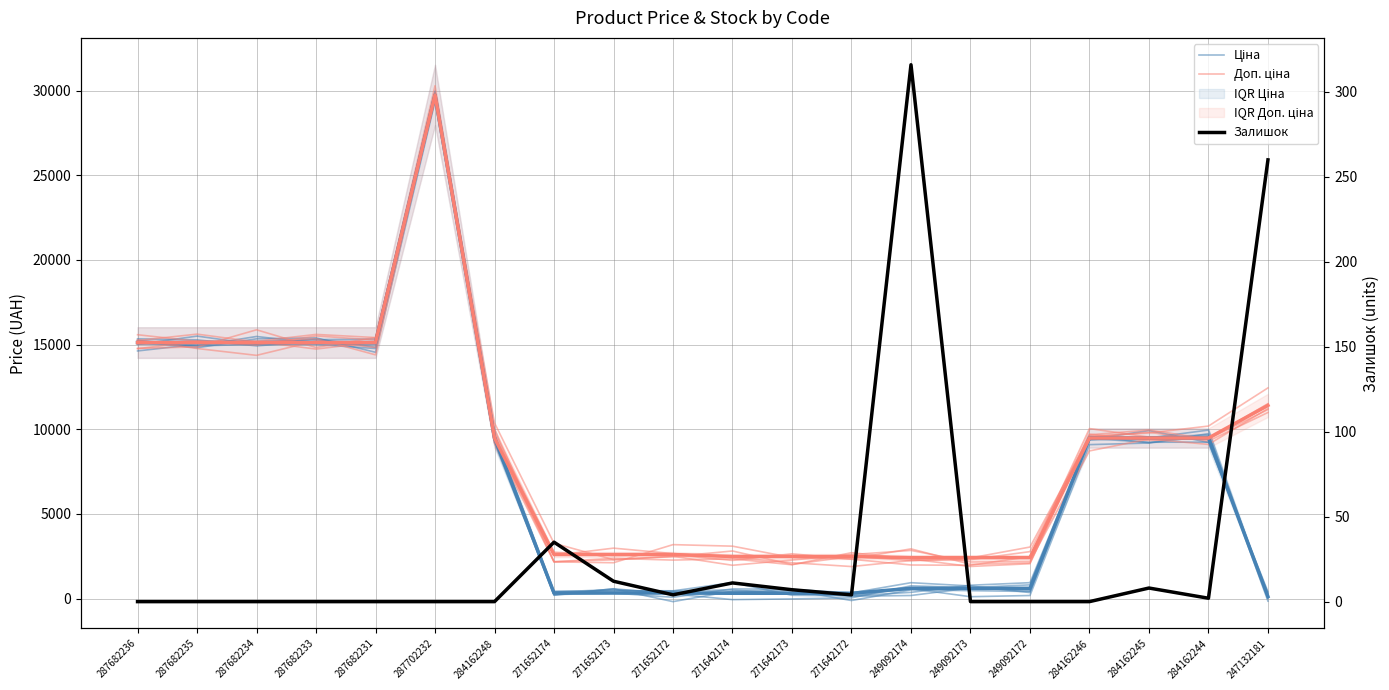

Which series has the widest spread of values?

Ціна